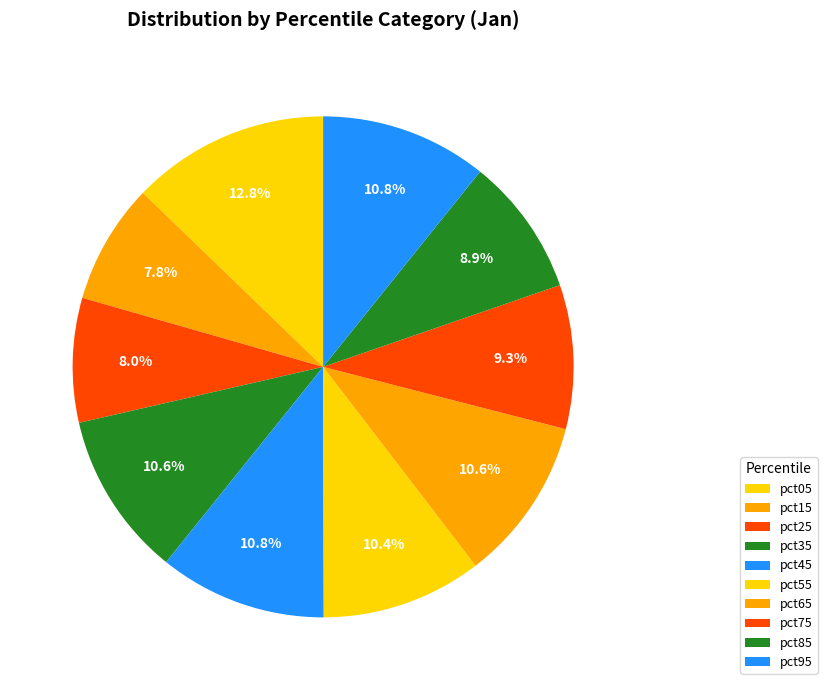

Count the number of slices in the pie.

10